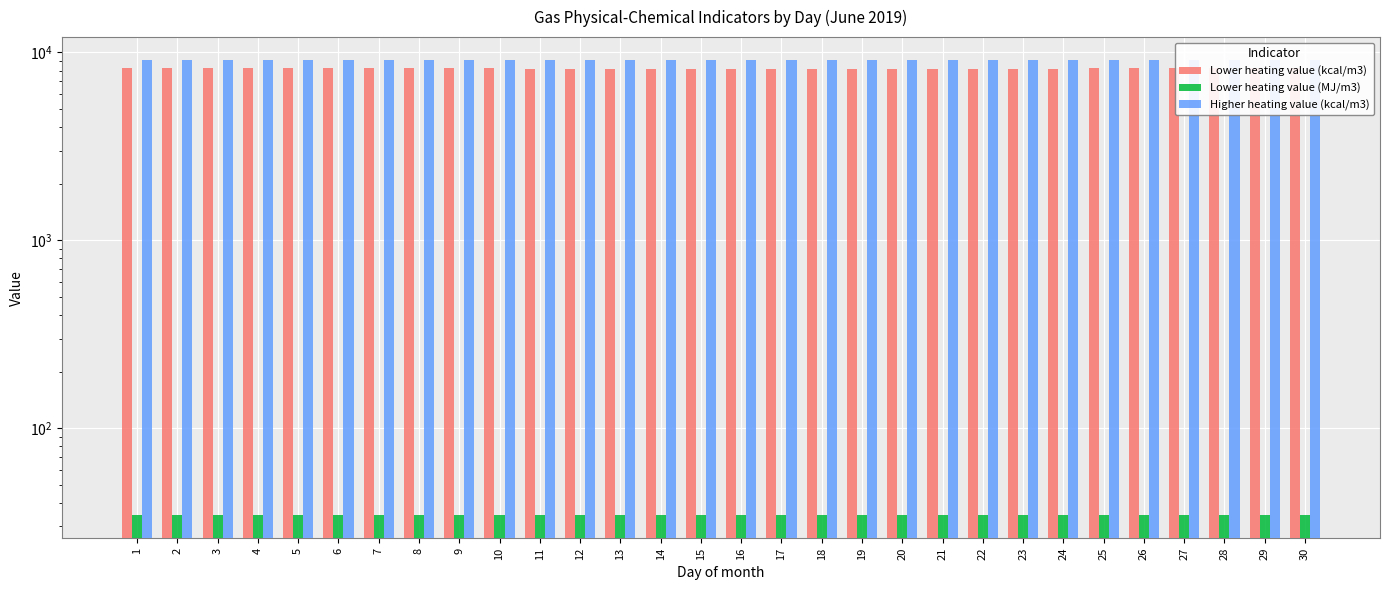

At which label does Lower heating value (MJ/m3) reach its minimum?

19